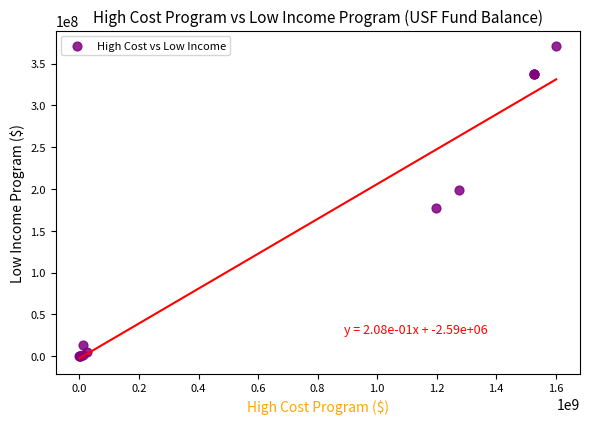

What Y value in the scatter plot is closest to 185323650?

176696483.1